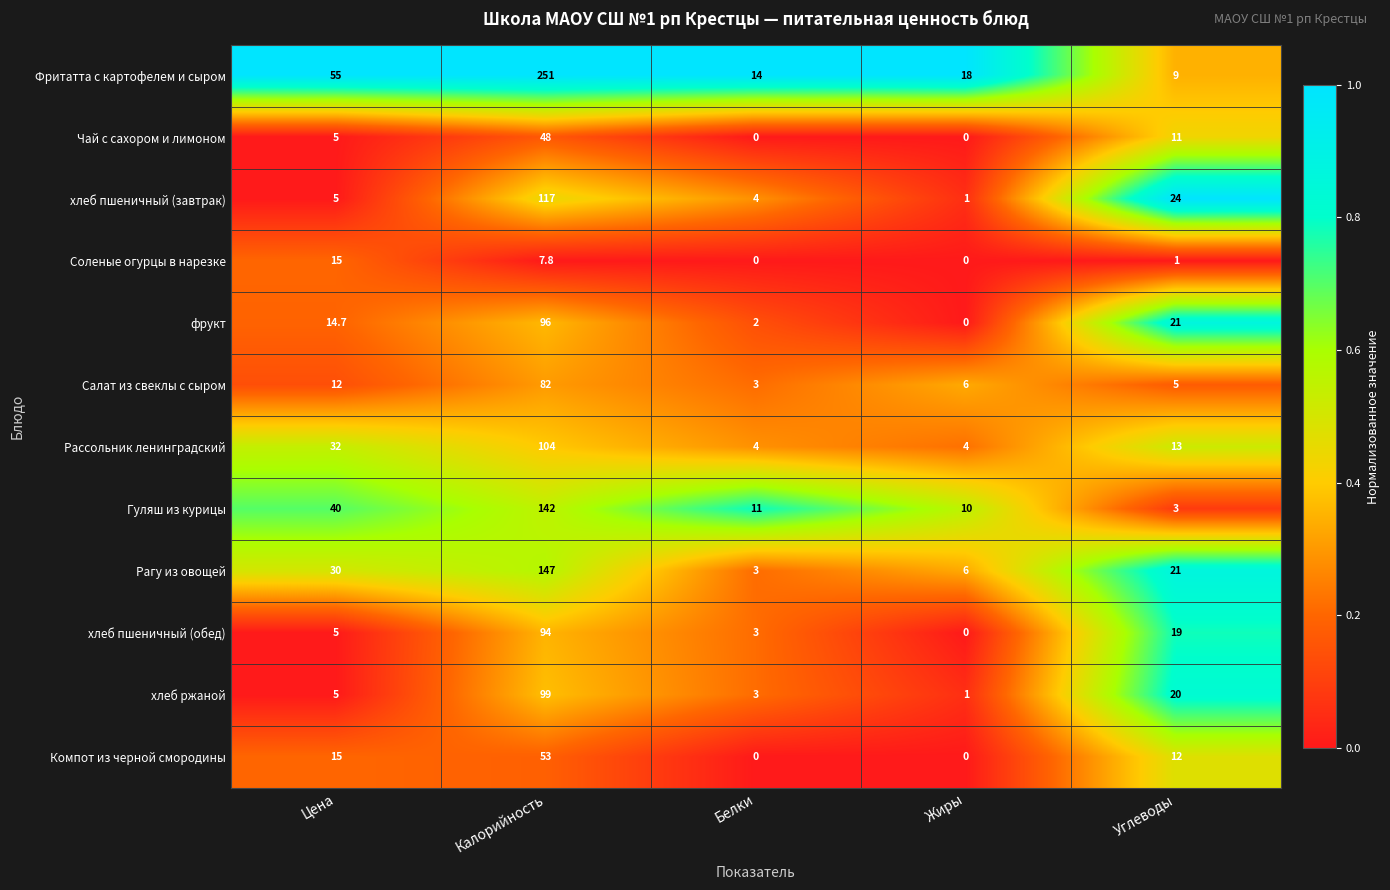

True or false: Чай с сахором и лимоном has a value of 8.7 at Цена.

False